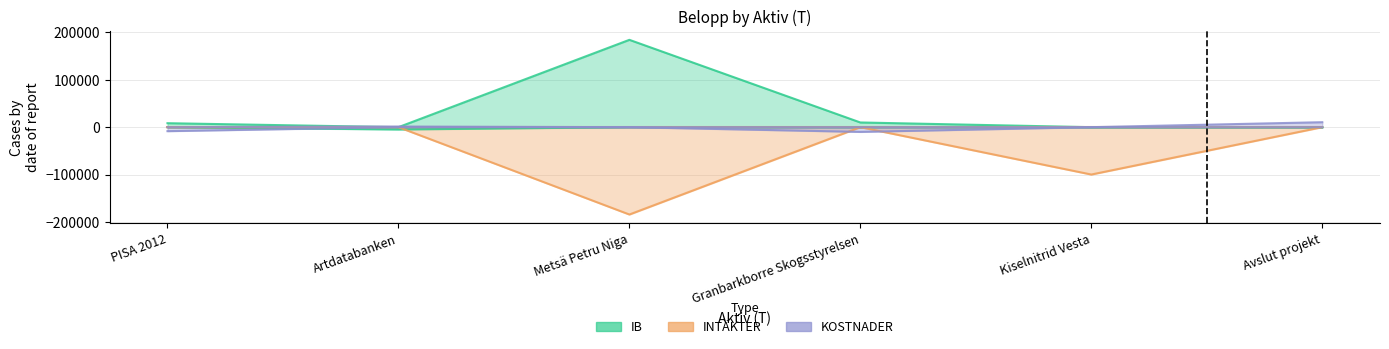

At which category is the sum across all series the highest?

Granbarkborre Skogsstyrelsen